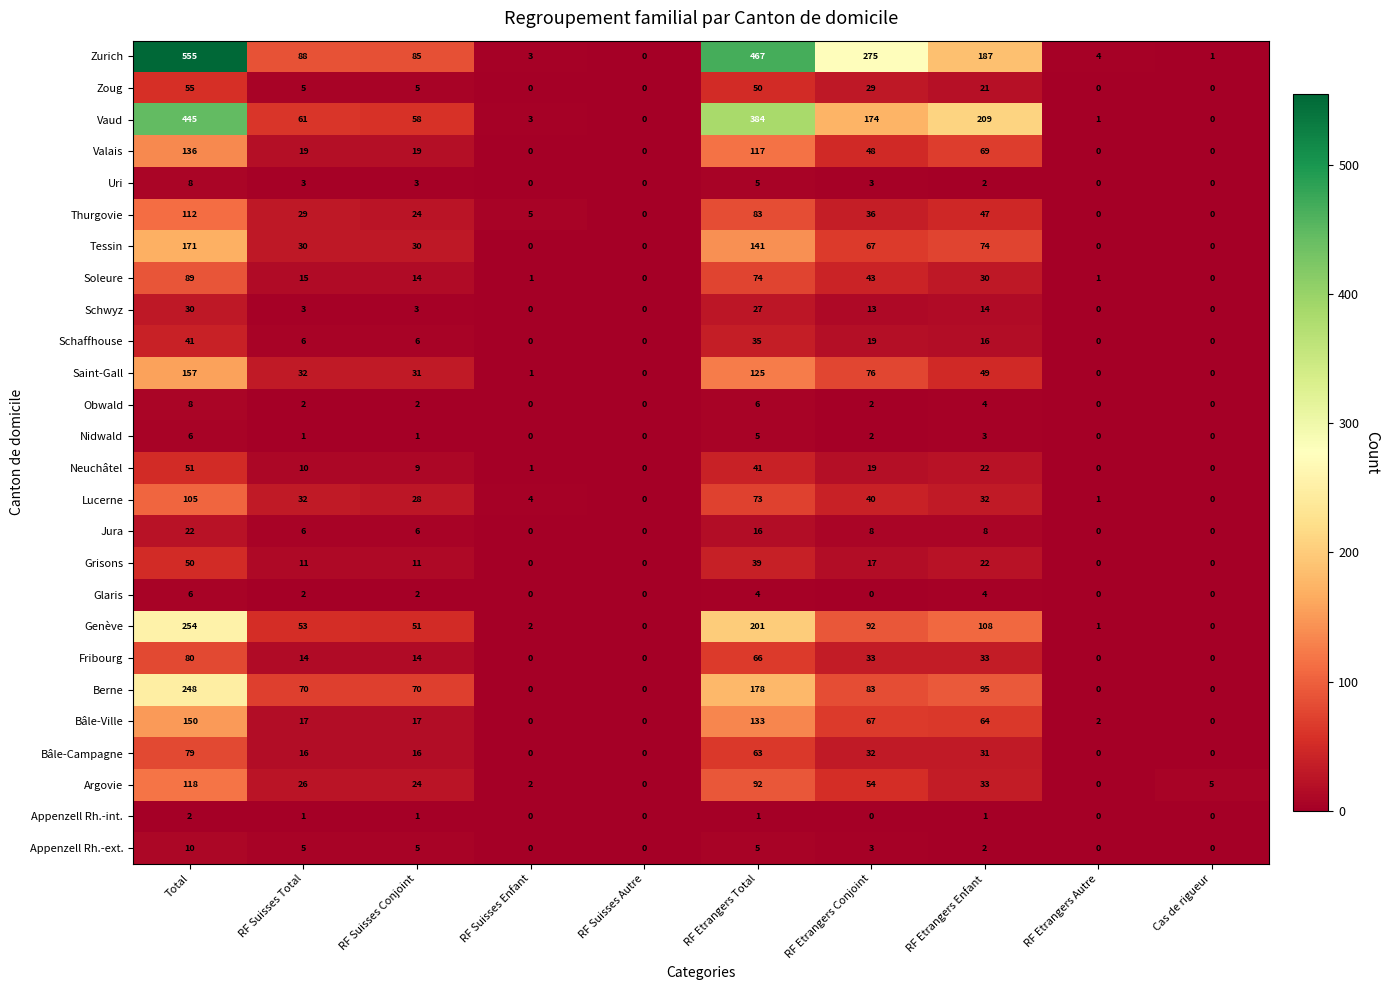

Which series has the largest range (max minus min)?

Zurich